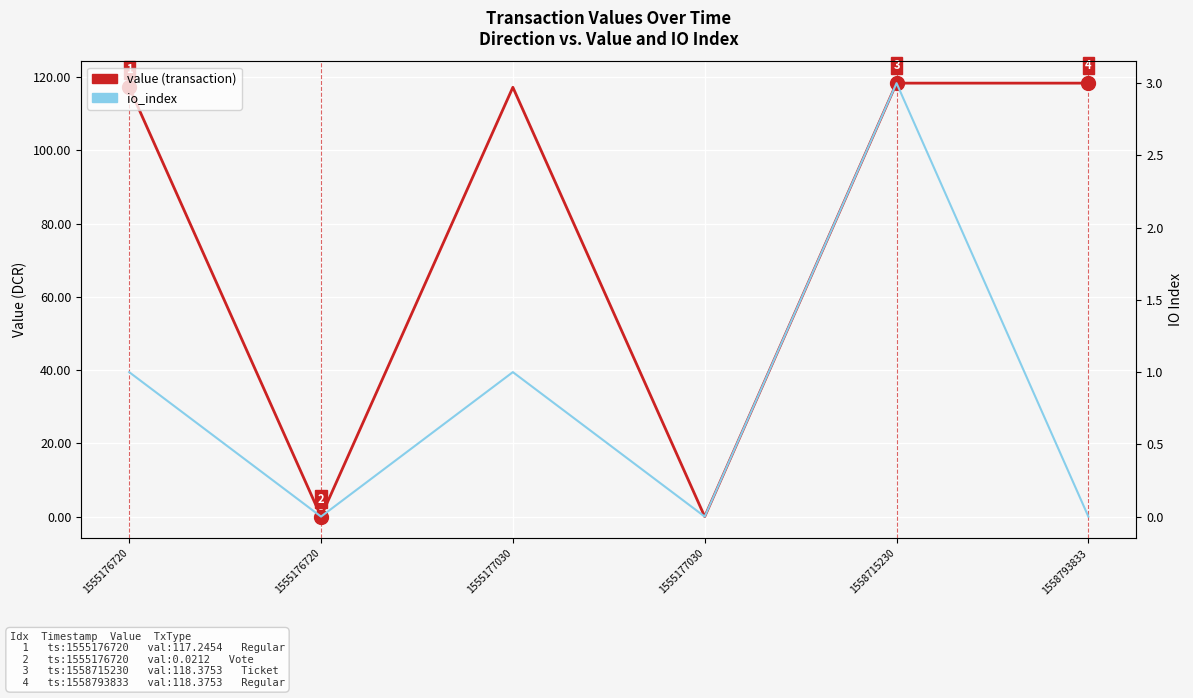

What is the value of the io_index point at the 4th from the left?

1.0